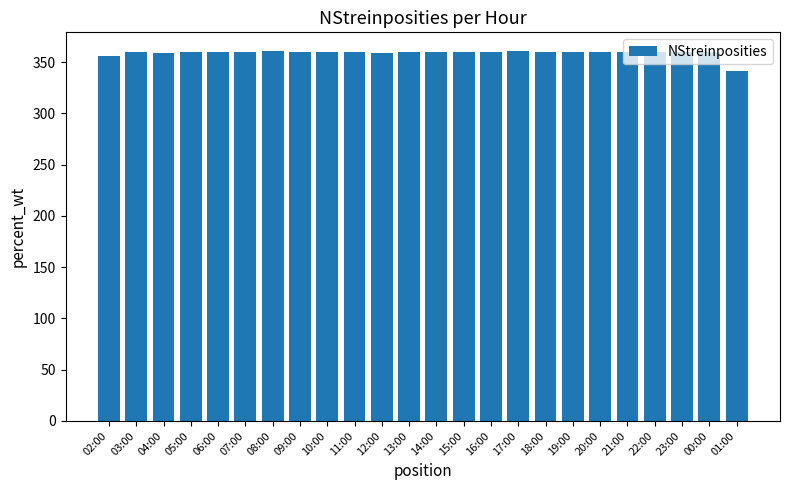

The chart shows a value of 360 at 22:00. True or false?

True